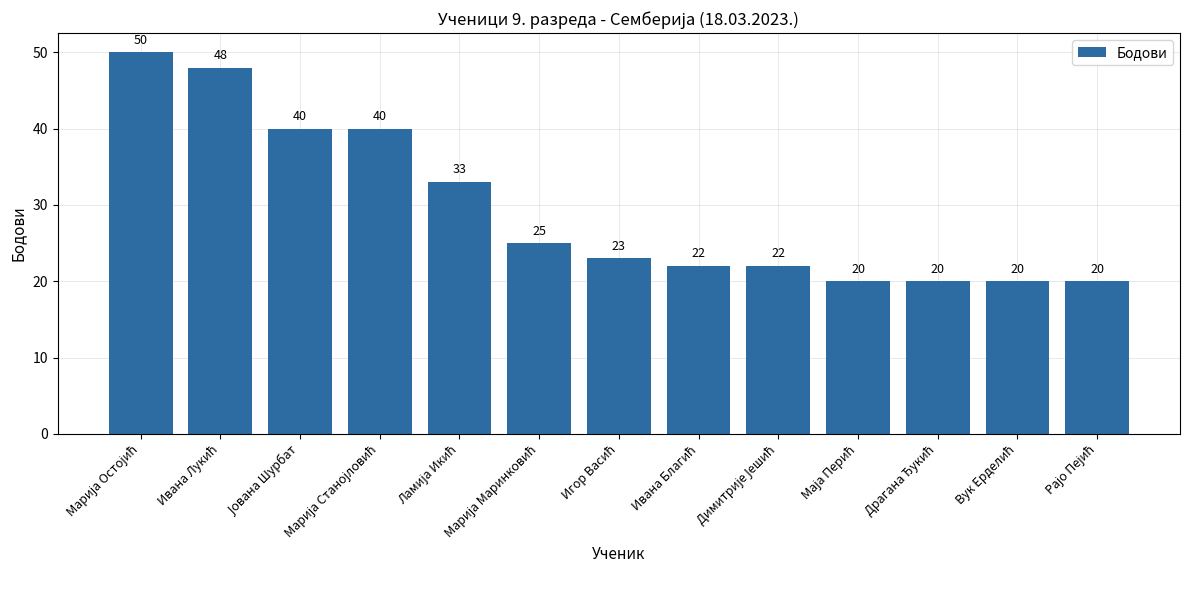

What is the smallest value displayed?

20